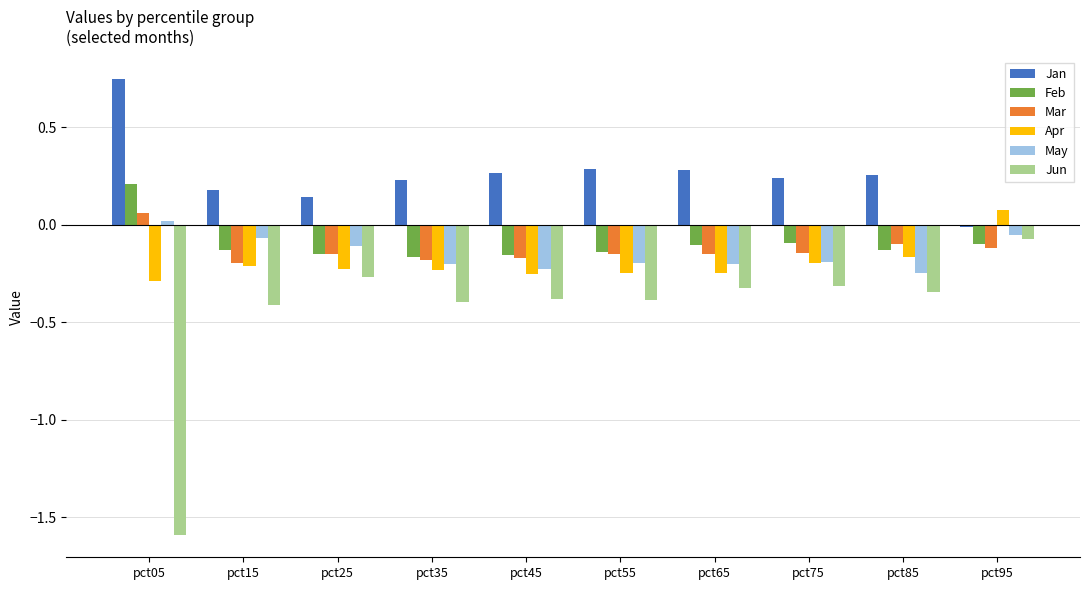

What is the value of the Jun bar at the 1st from the left?

-1.6